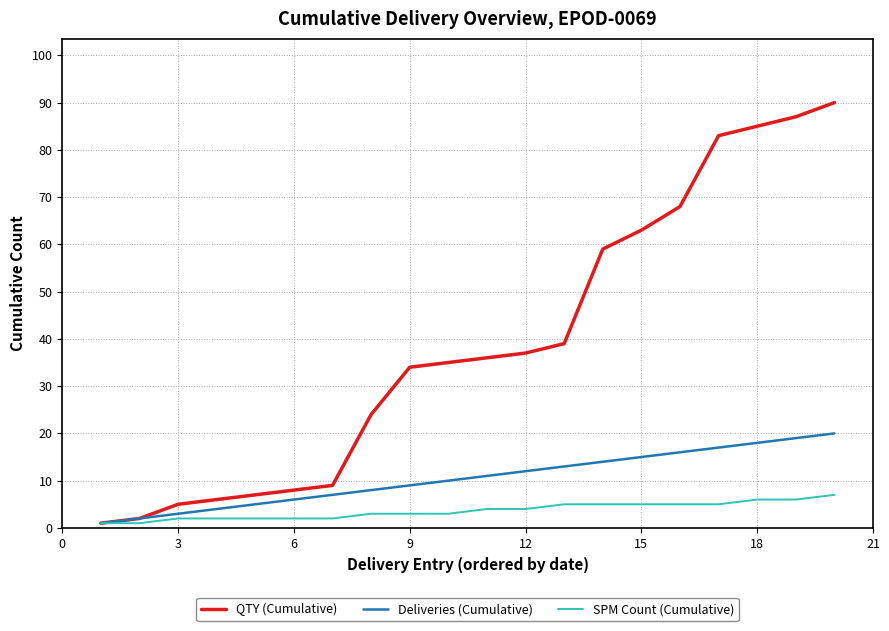

What is the greatest value displayed?

90